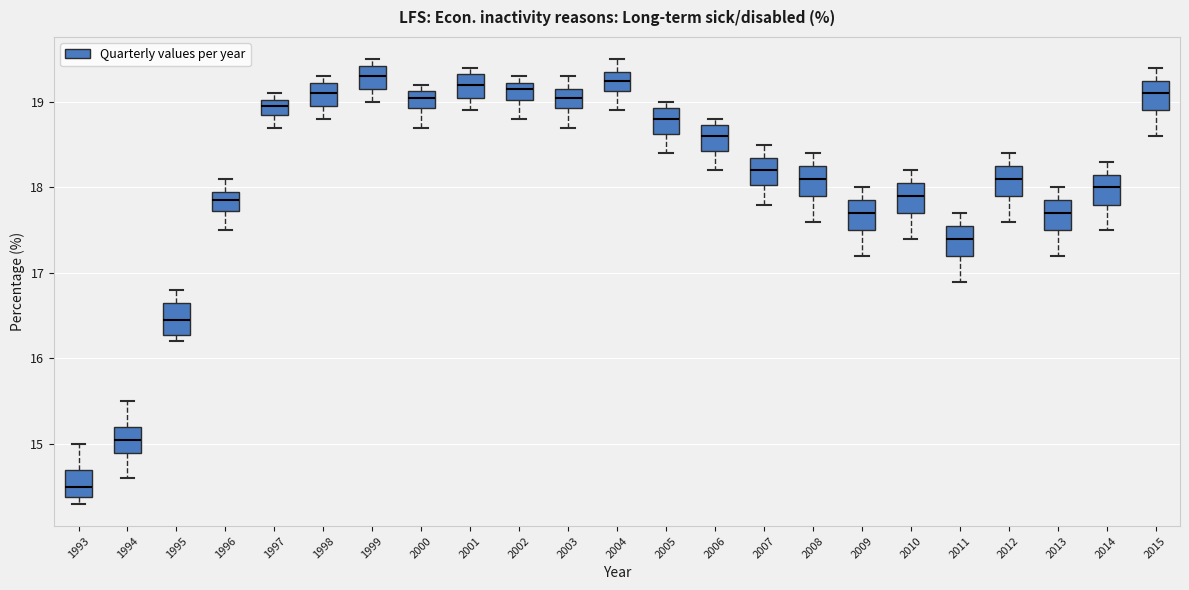

Where does the upper whisker of the box at x = 1993 end on the y-axis? The values are not printed on the chart, so give them approximately, as read against the axis.

15.0